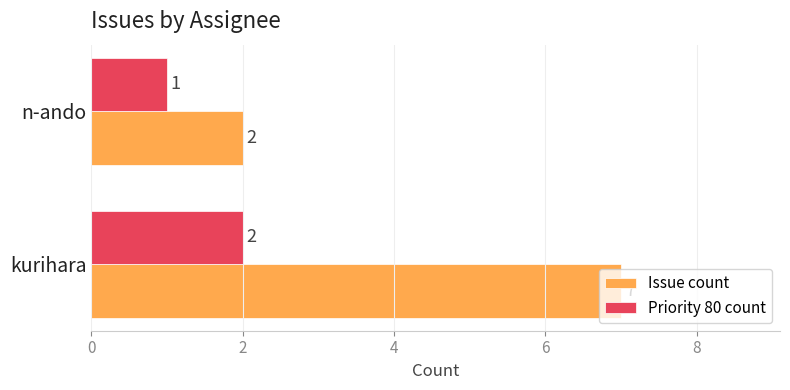

What is the lowest value of the Priority 80 count series?

1